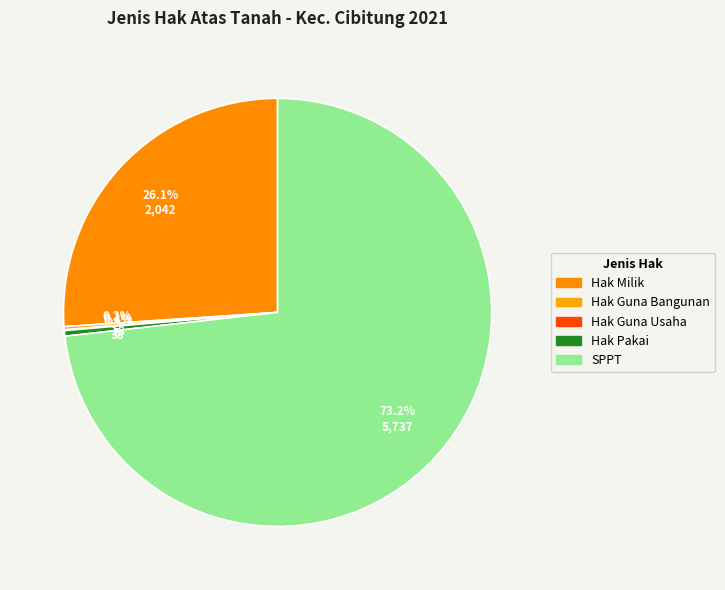

What percentage is the SPPT slice, to the nearest percent?

73%